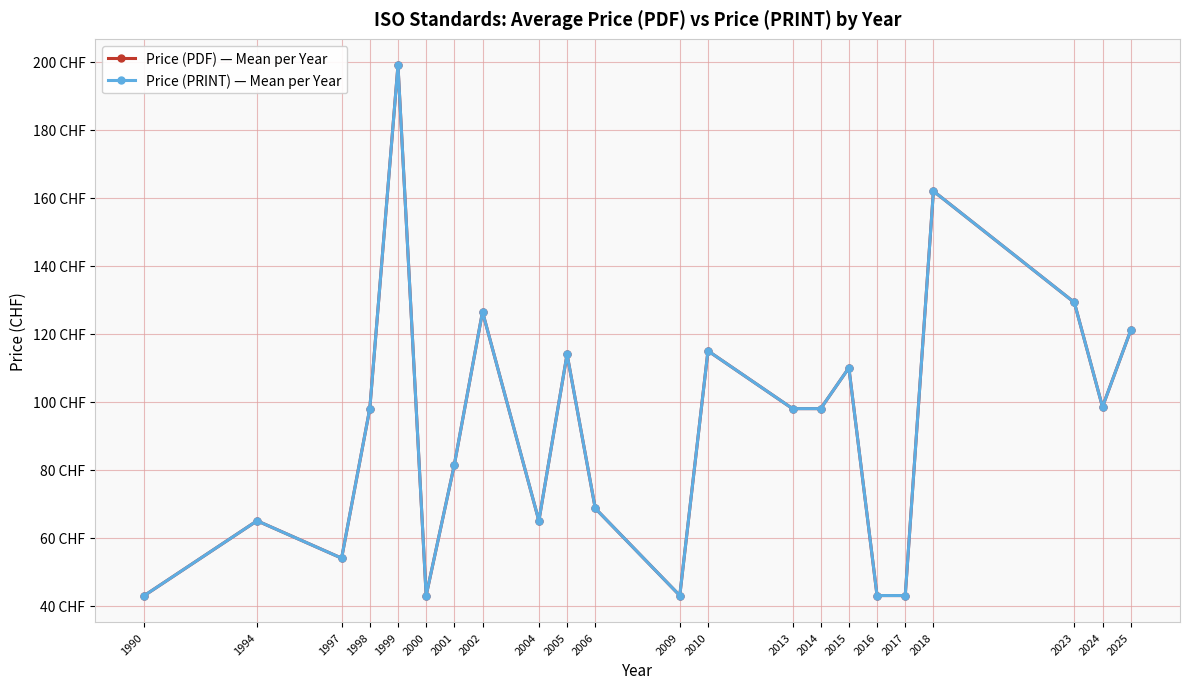

What is the highest value of the Price (PRINT) — Mean per Year series?

199.0